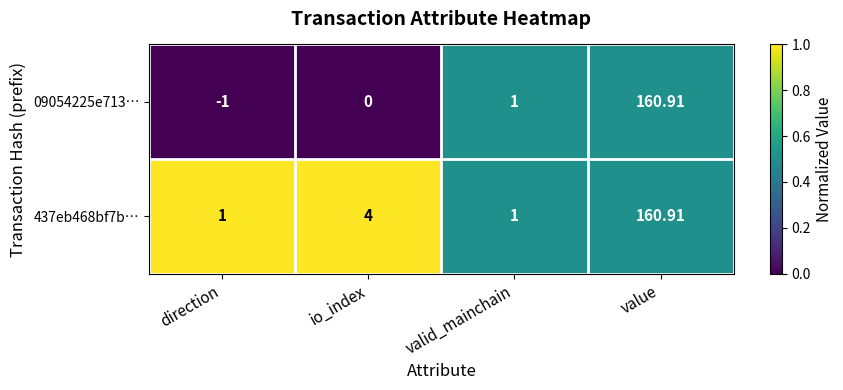

List the labels in order of 09054225e713… value, largest first.

value, valid_mainchain, io_index, direction